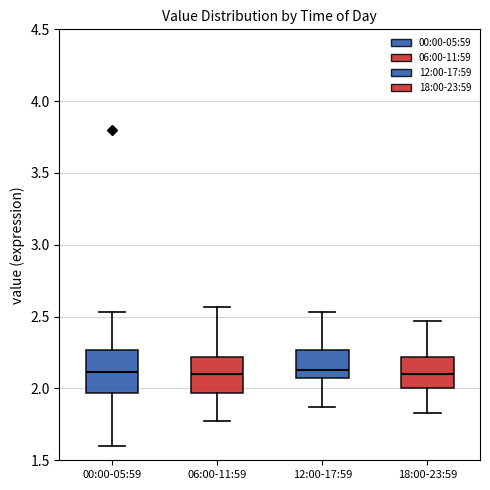

Which box is the tallest, from its lower edge to its upper edge?

00:00-05:59